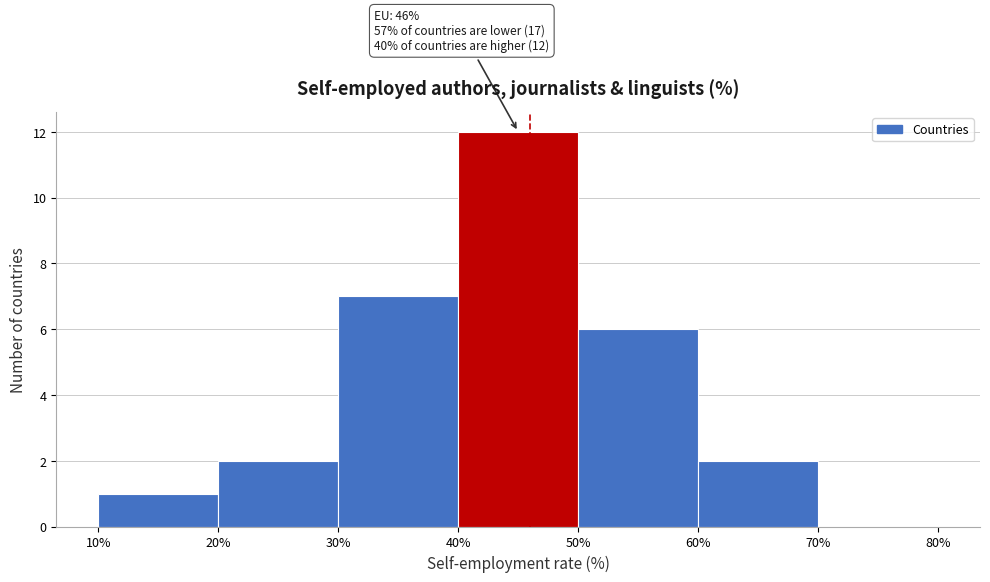

Over which range of the x-axis is the bar tallest?

40% to 50%